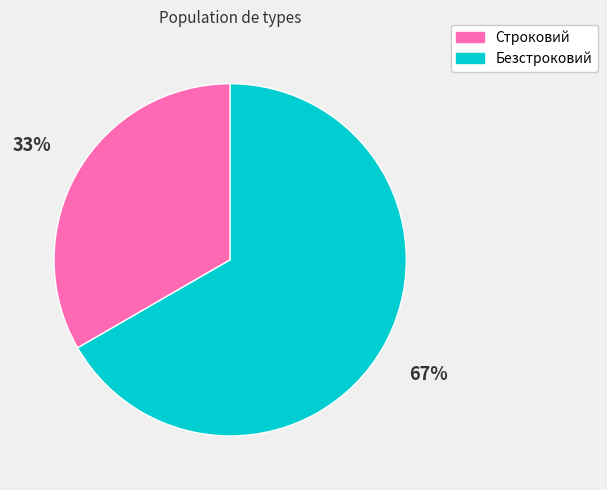

Which slice is the smallest?

Строковий